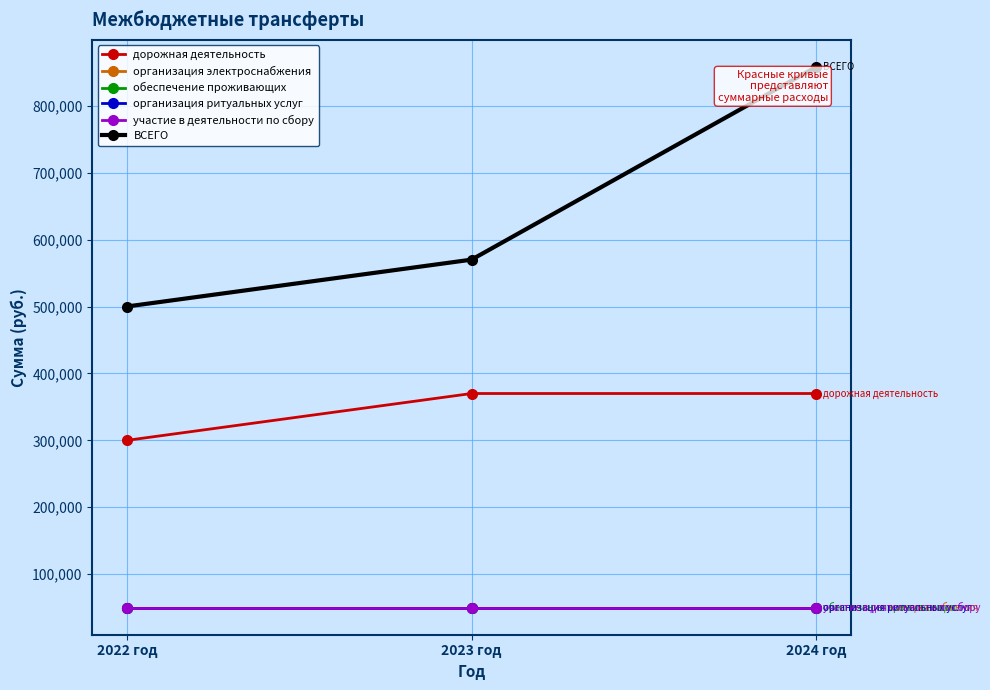

What position from the right is 2024 год?

1